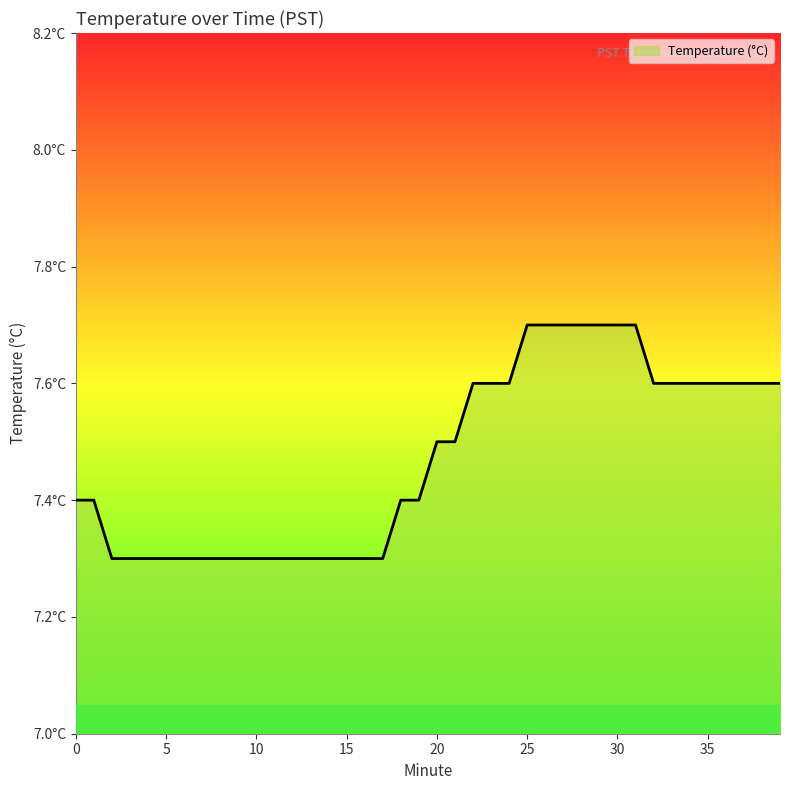

Reading left to right, what are all the values shown in this chart?

7.4	7.4	7.3	7.3	7.3	7.3	7.3	7.3	7.3	7.3	7.3	7.3	7.3	7.3	7.3	7.3	7.3	7.3	7.4	7.4	7.5	7.5	7.6	7.6	7.6	7.7	7.7	7.7	7.7	7.7	7.7	7.7	7.6	7.6	7.6	7.6	7.6	7.6	7.6	7.6